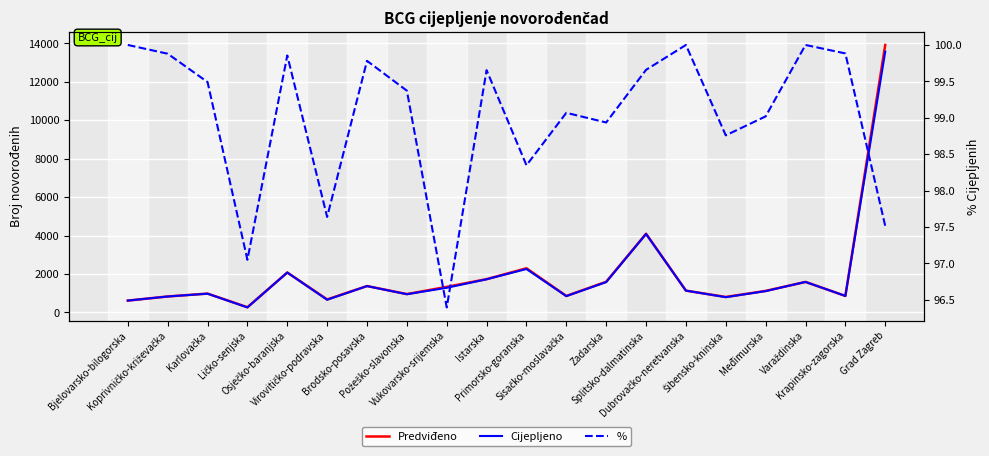

What is the maximum value shown in the chart?

13912.0